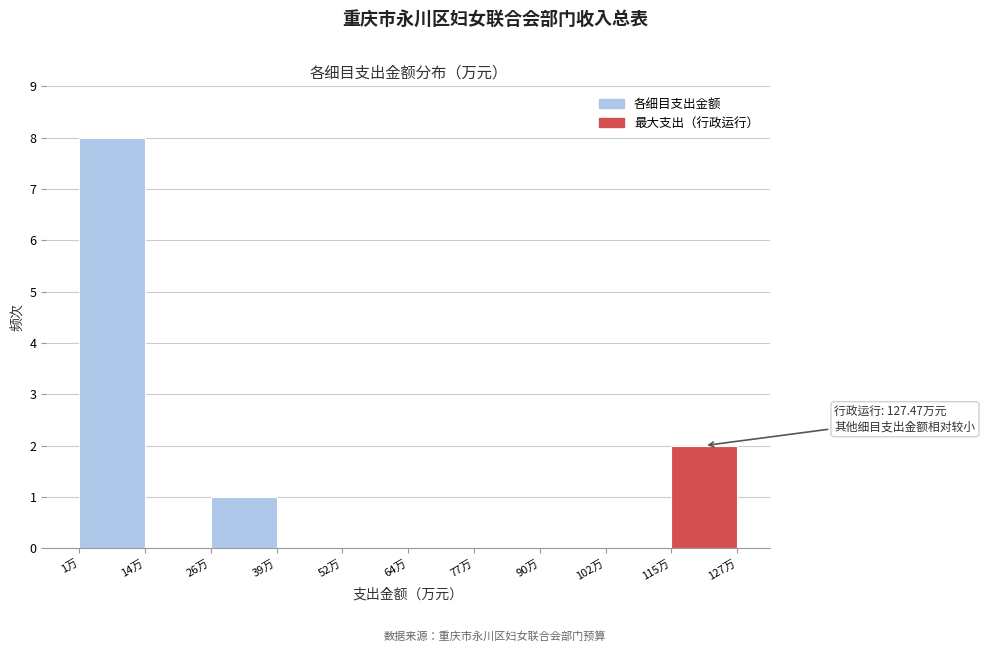

Over which range of the x-axis is the bar tallest?

2 to 14